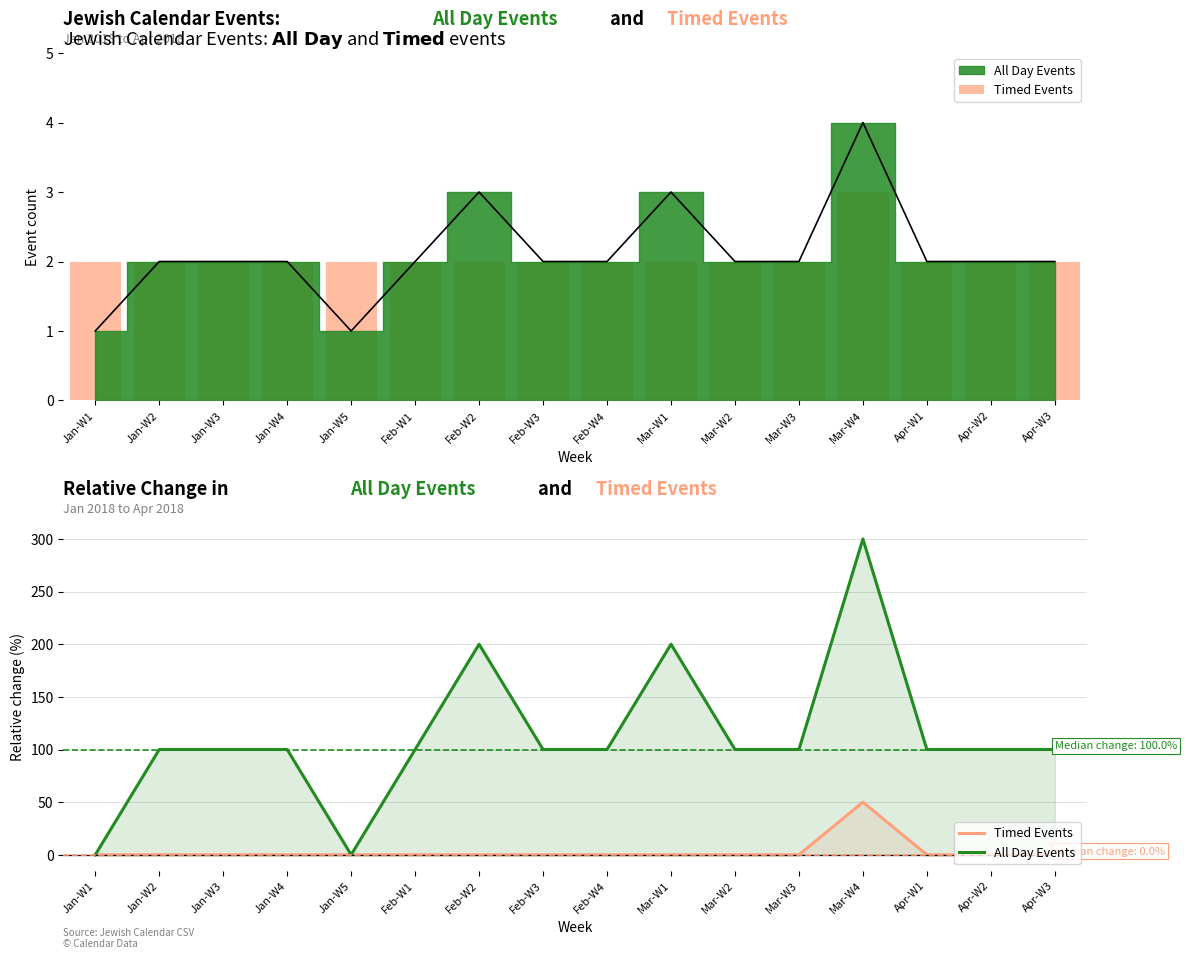

Which series changed the most between Jan-W4 and Feb-W2?

All Day Events